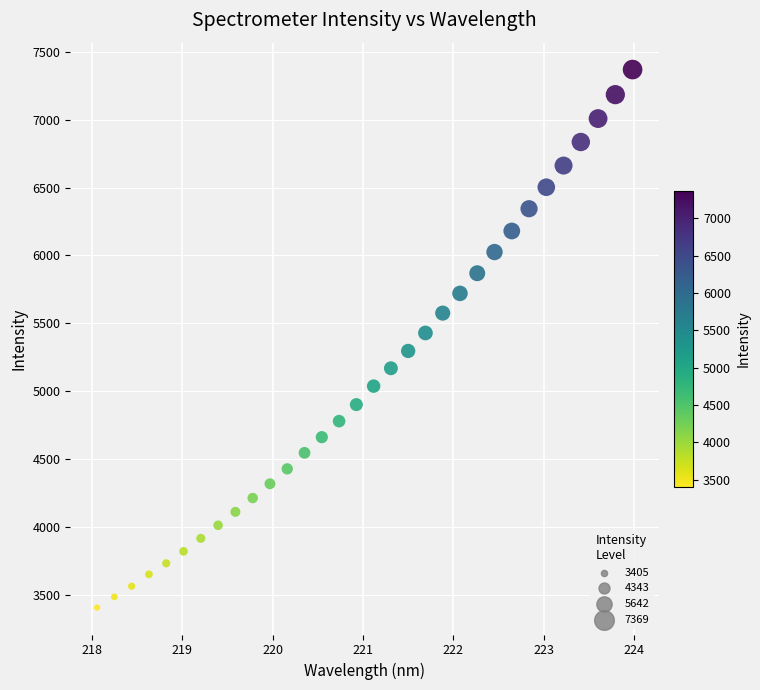

What is the range of X values (max minus min)?

5.9